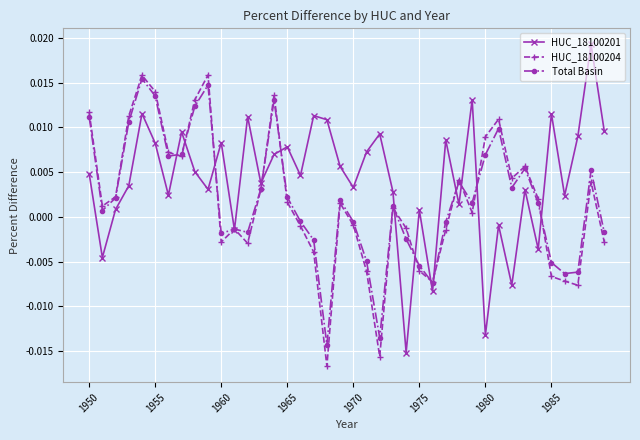

Which series has the largest total across all categories?

HUC_18100201